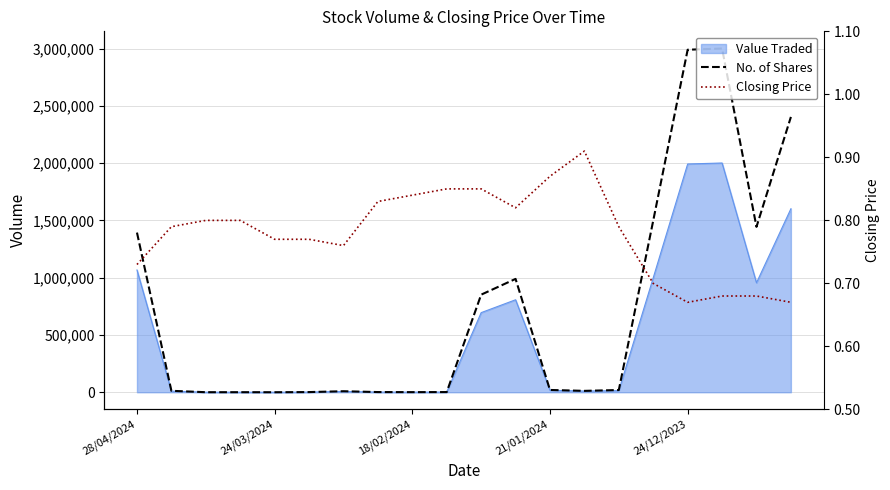

Does the chart display data point markers on the line(s)?

No